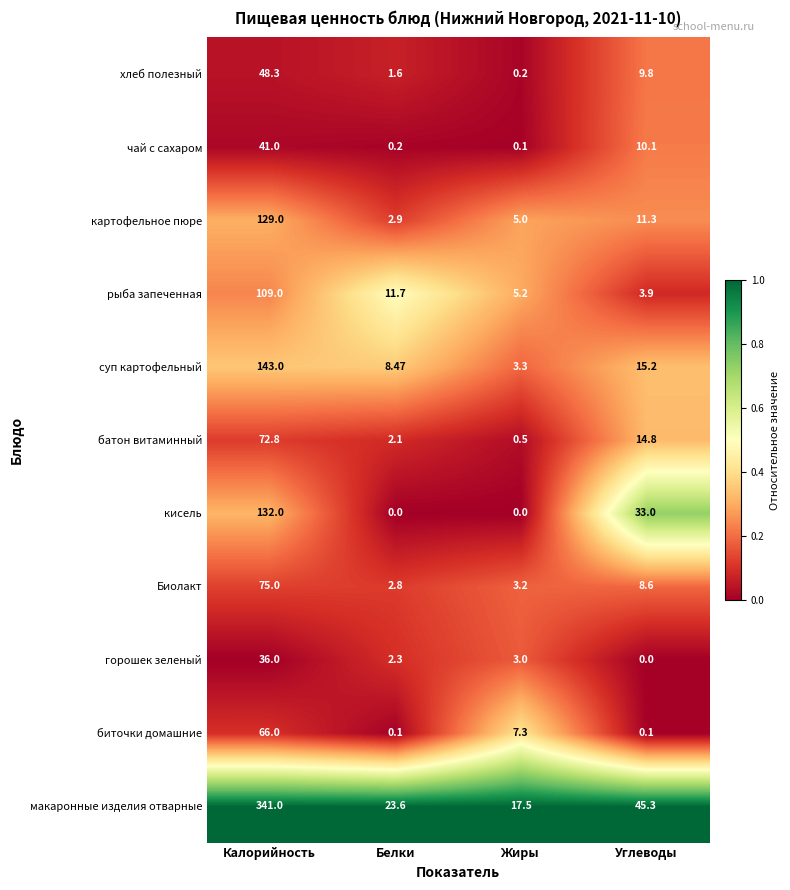

Where is рыба запеченная nearest to the value 56?

Белки